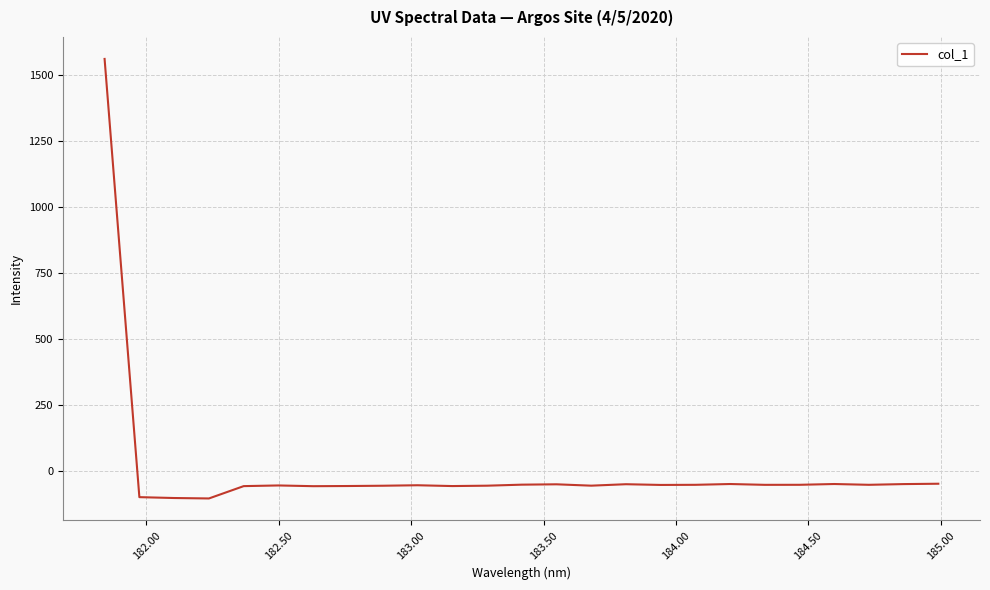

What is the greatest value displayed?

1562.8